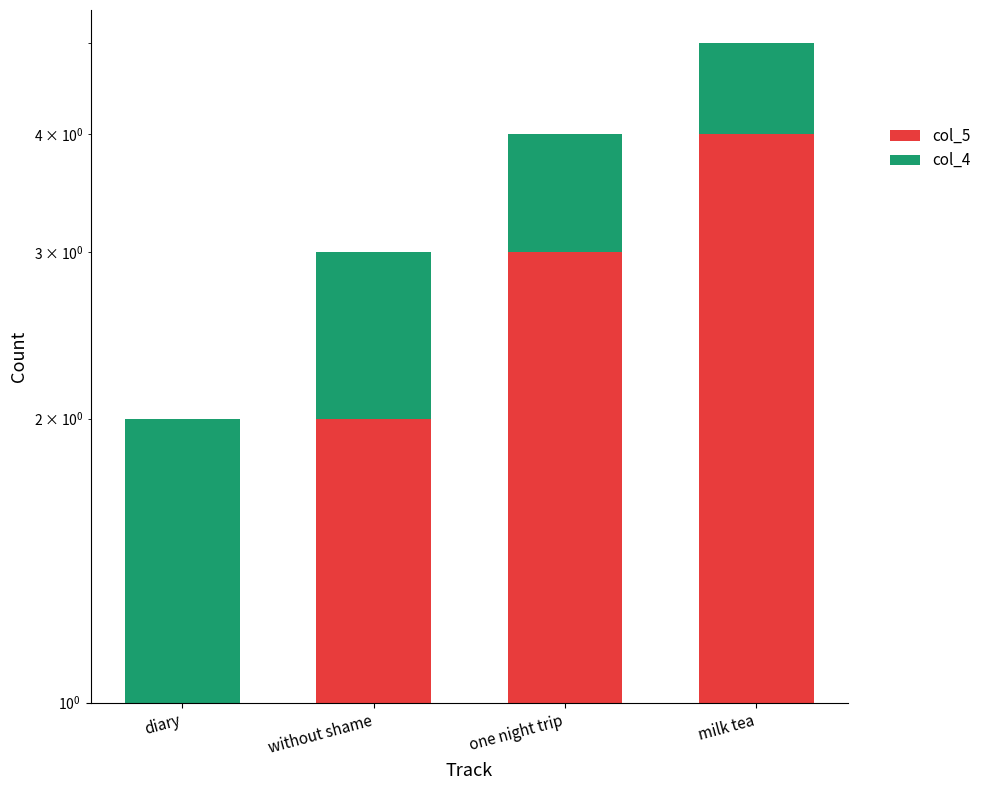

Does the chart contain any negative values?

No